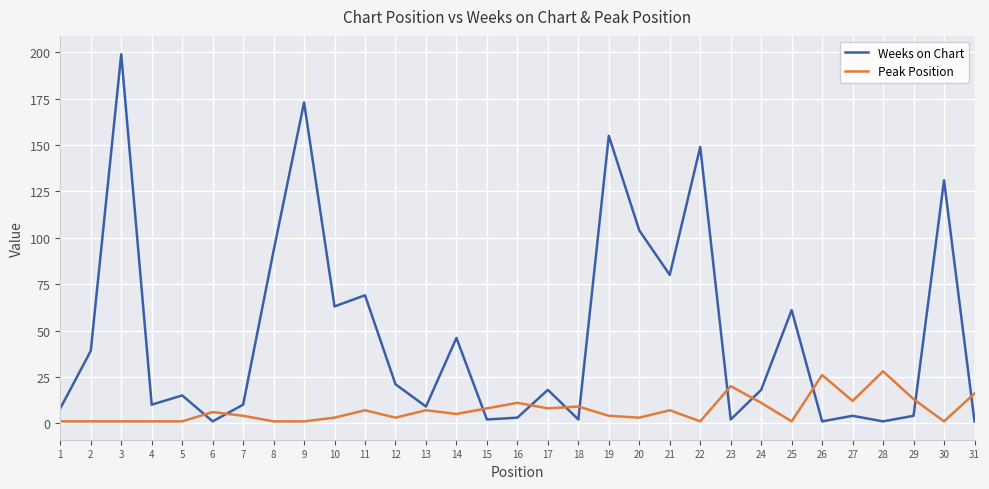

Which series changed the most between 9 and 16?

Weeks on Chart